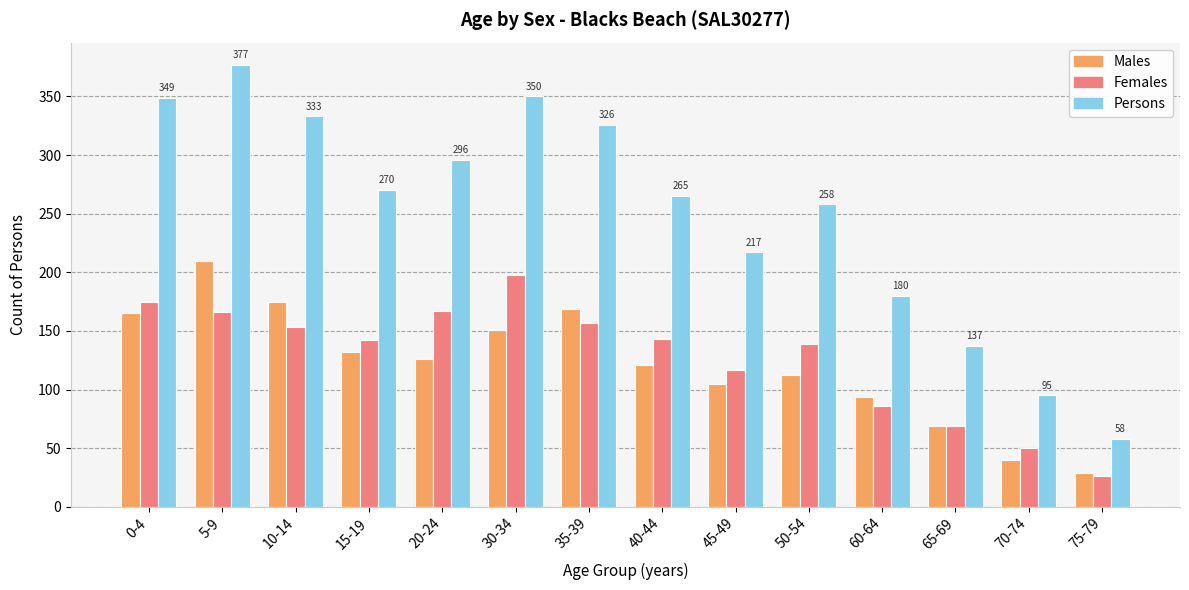

True or false: Persons has a value of 217 at 45-49.

True